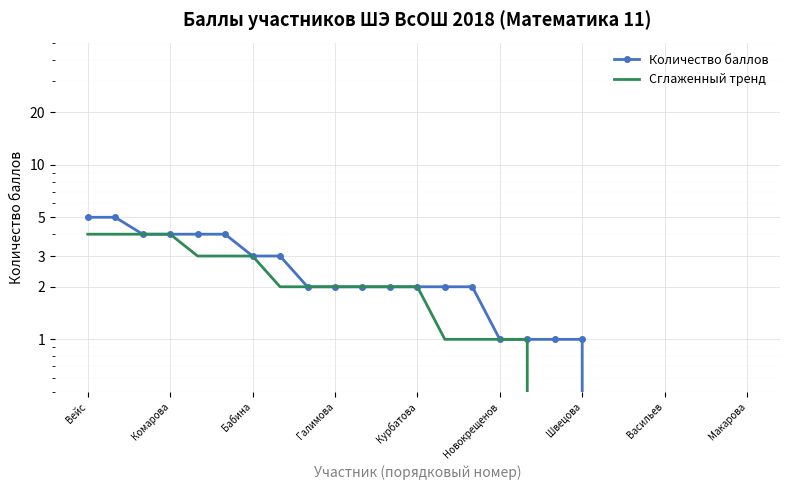

What are all the series names shown in the legend?

Количество баллов, Сглаженный тренд